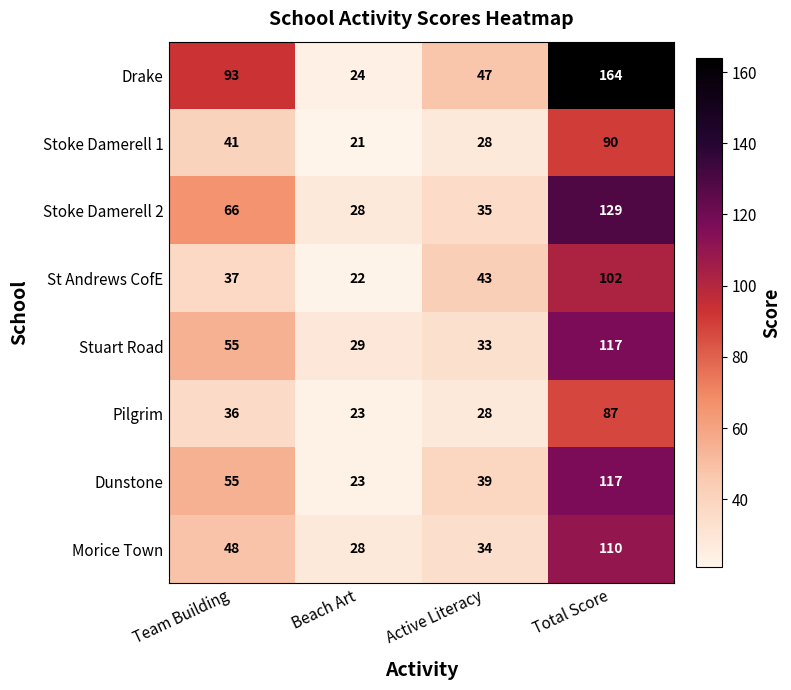

What is the greatest value displayed?

164